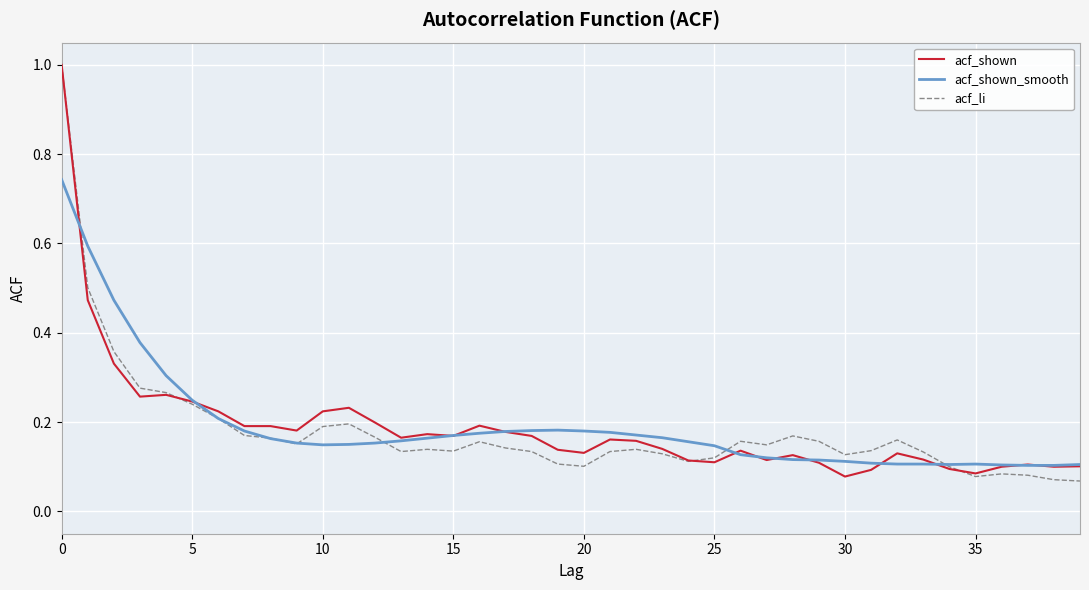

What is the difference between the maximum and minimum values in the acf_shown_smooth series?

0.6